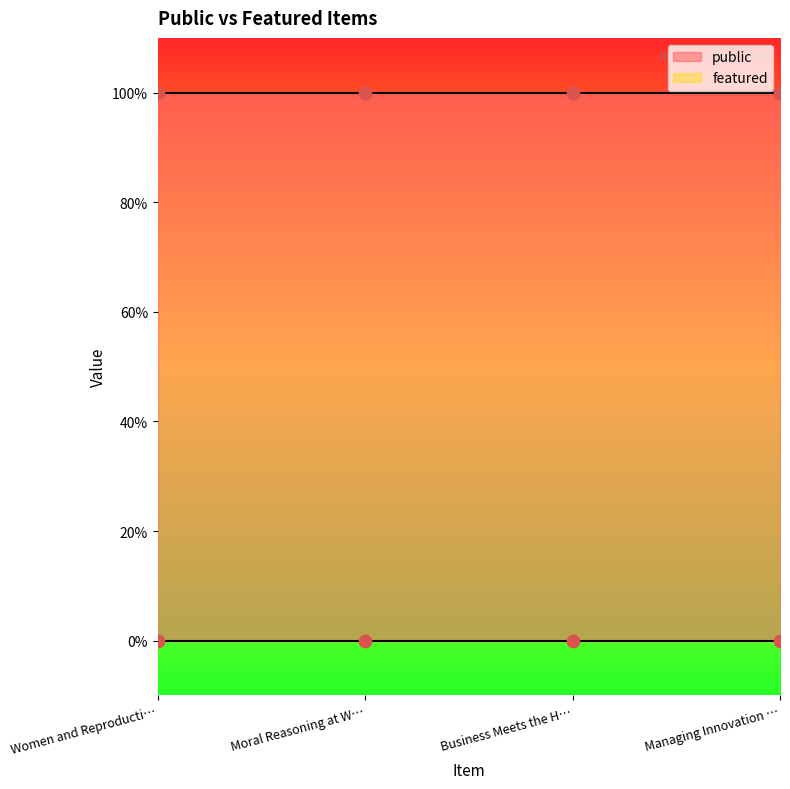

Which series has the largest total across all categories?

public